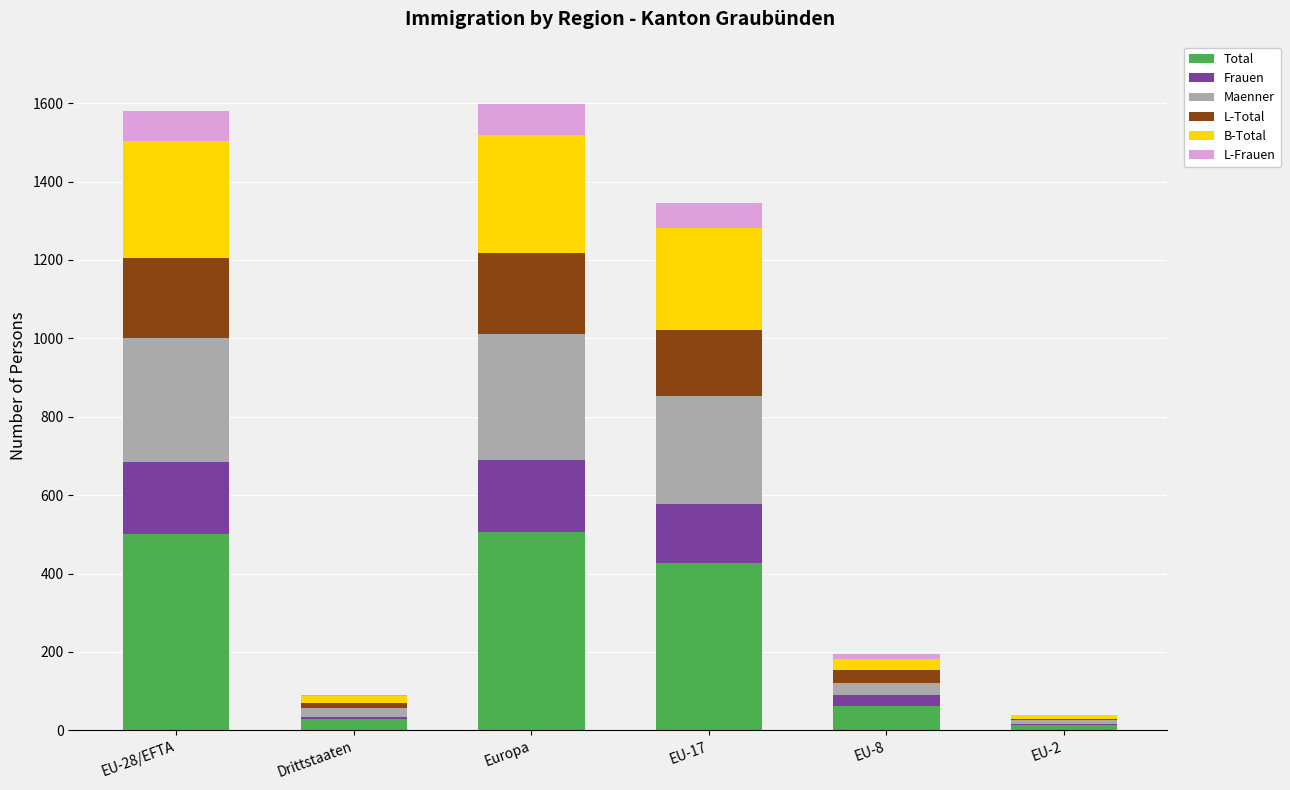

The value of Total at Europa is 506. True or false?

True